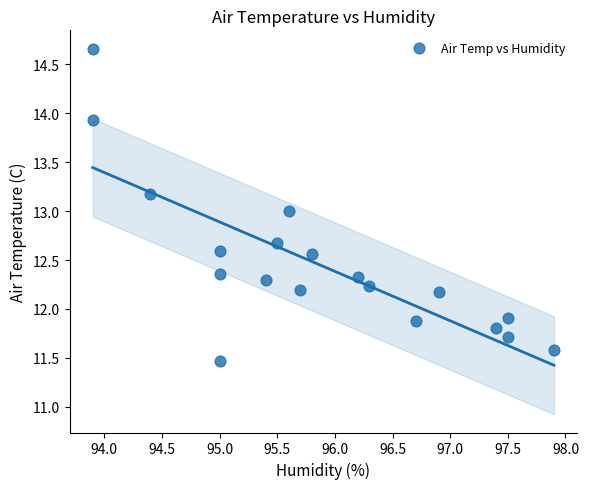

What is the range of X values (max minus min)?

4.0